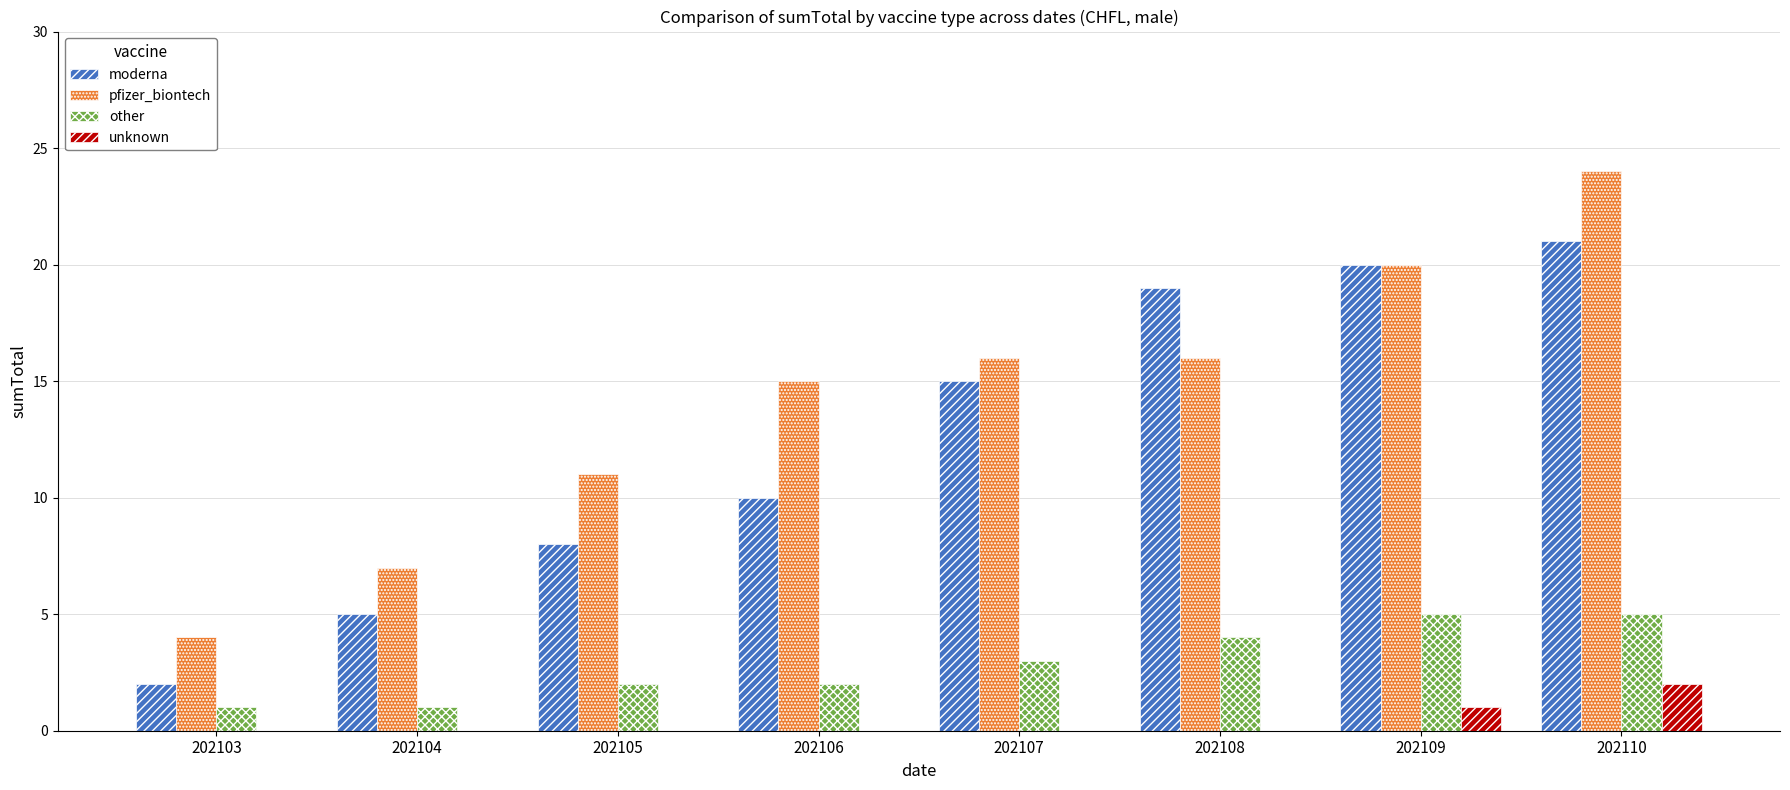

At which label is pfizer_biontech closest to 14?

202106